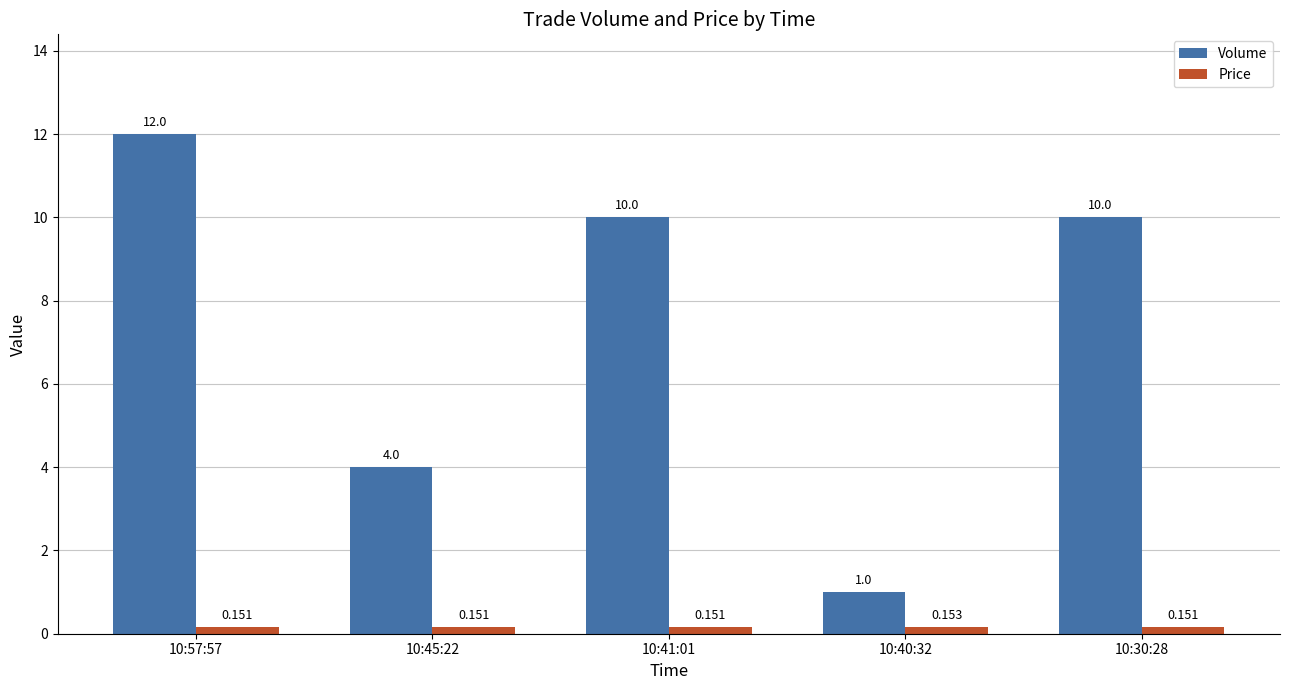

Count the Volume values in the range 4 to 10.

3